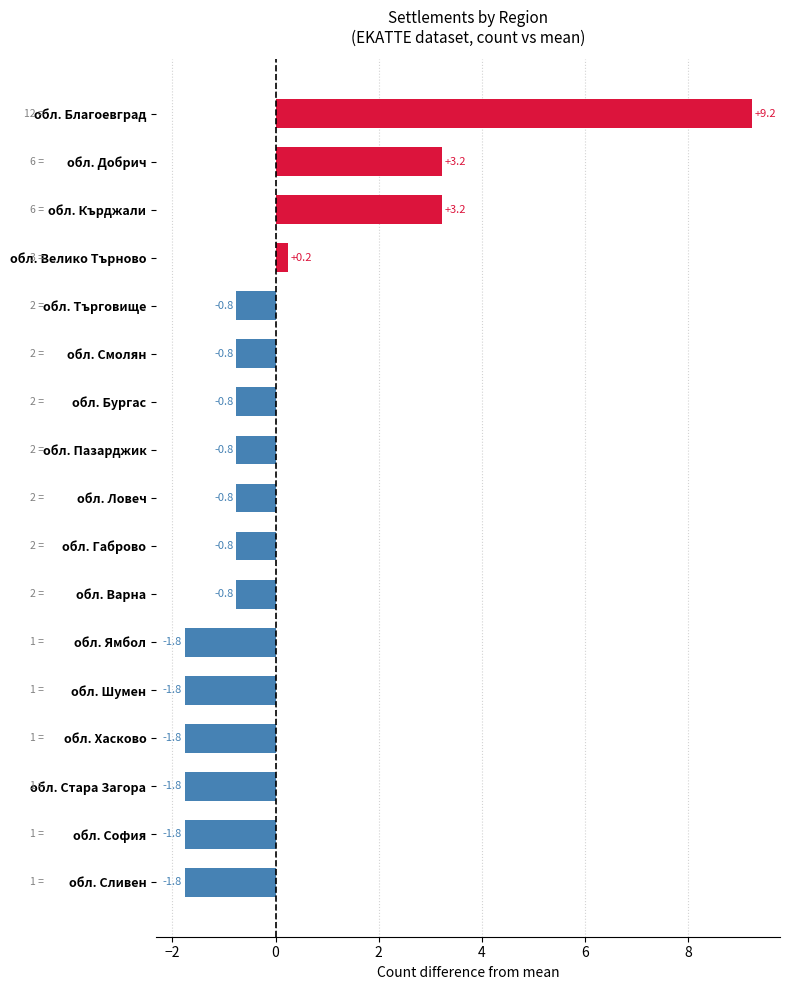

Reading bottom to top, what are all the values shown in this chart?

-1.8	-1.8	-1.8	-1.8	-1.8	-1.8	-0.8	-0.8	-0.8	-0.8	-0.8	-0.8	-0.8	0.2	3.2	3.2	9.2